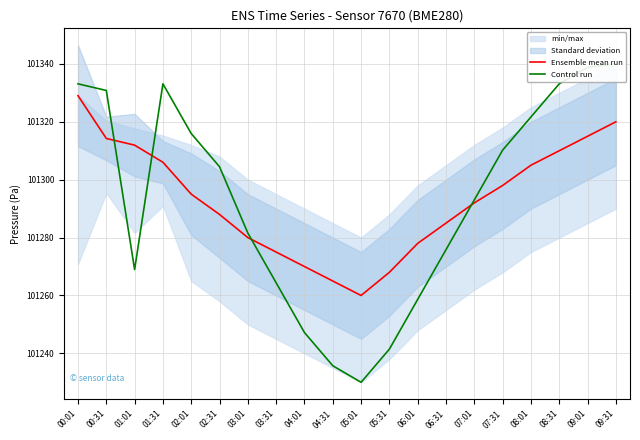

How many data points in Control run are above 101304?

10